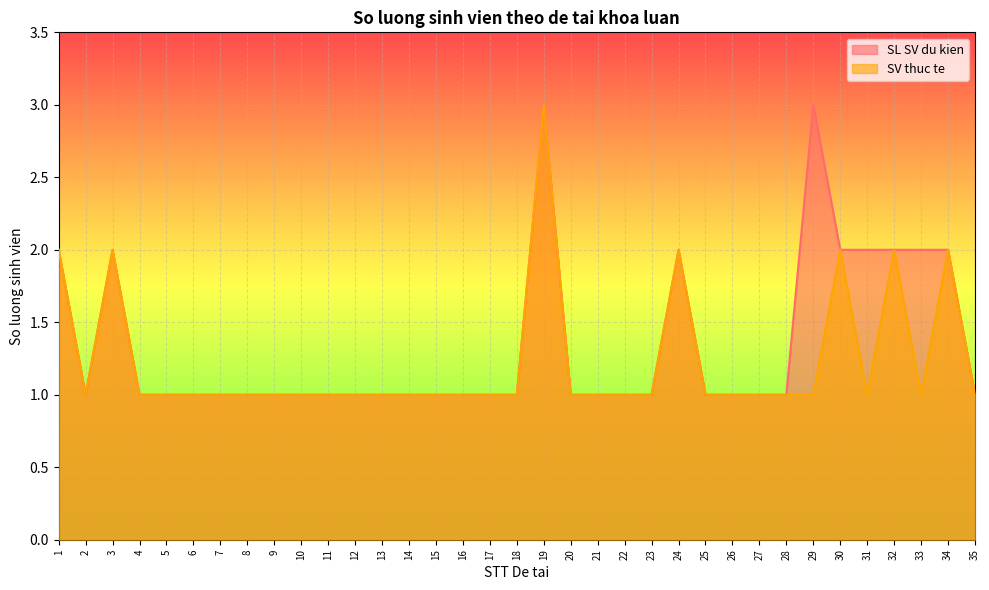

What are all the series names shown in the legend?

SL SV du kien, SV thuc te